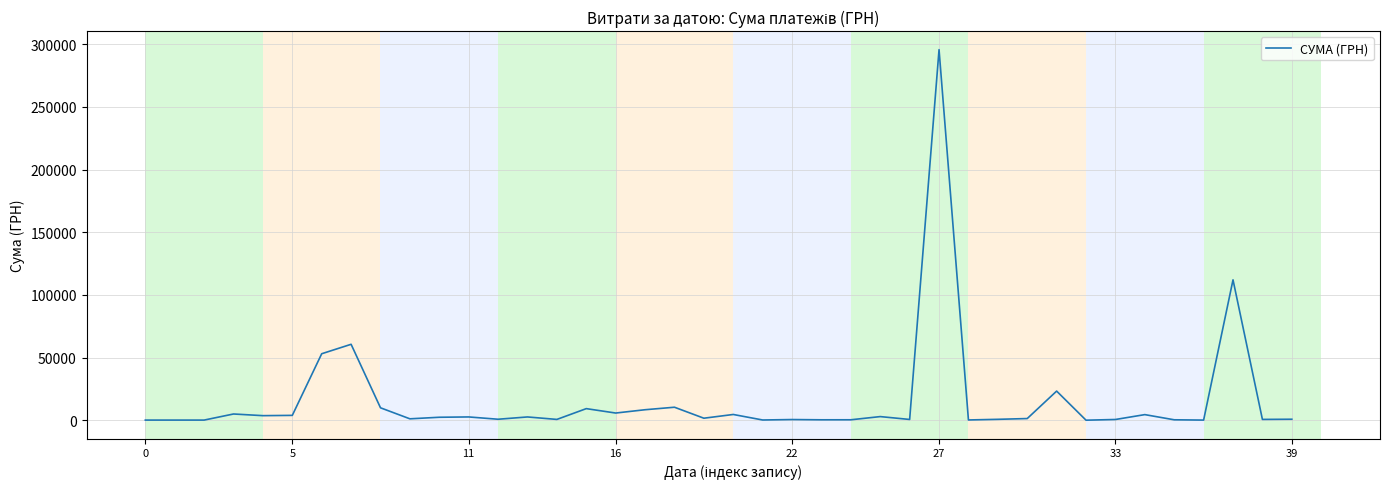

True or false: there are more than 0 points higher than both neighbors.

True